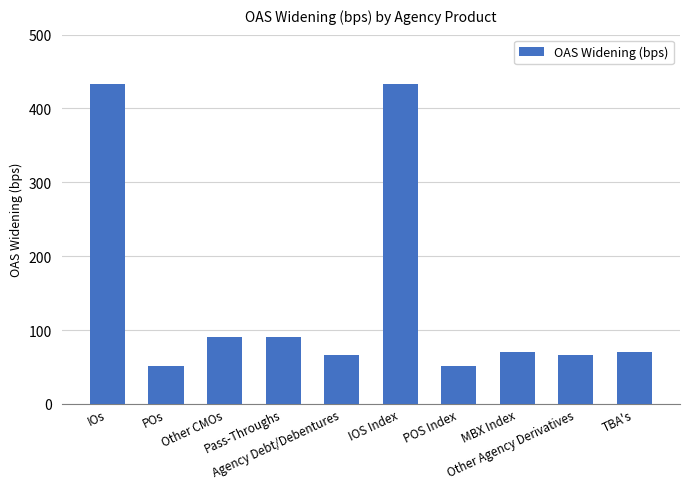

Where does the data first go above 70?

IOs